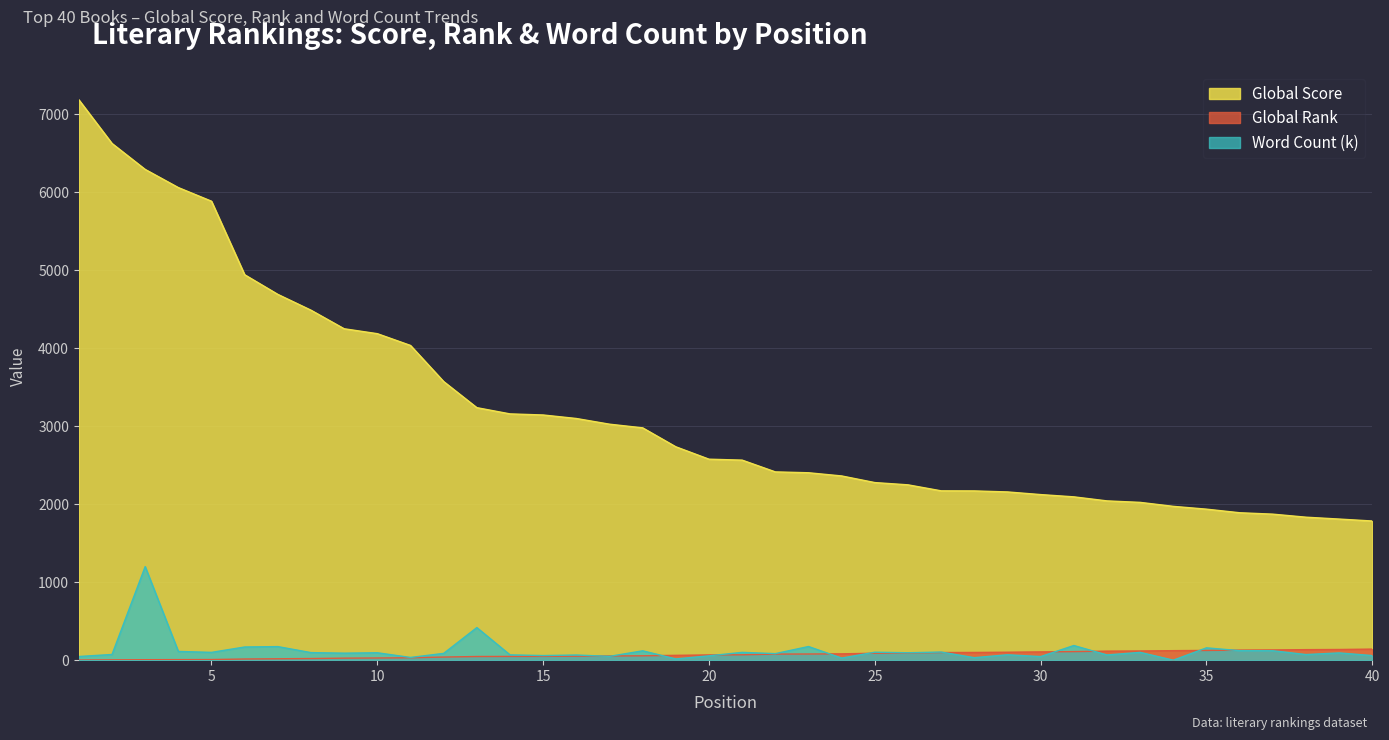

How many series are shown in this chart?

3